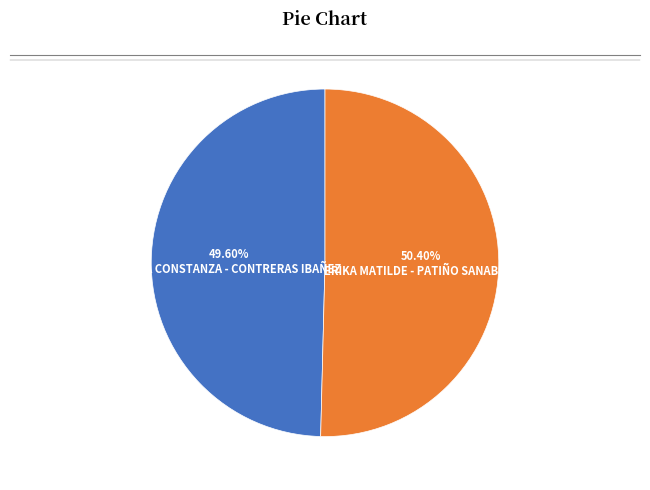

Does any single category account for the majority?

Yes